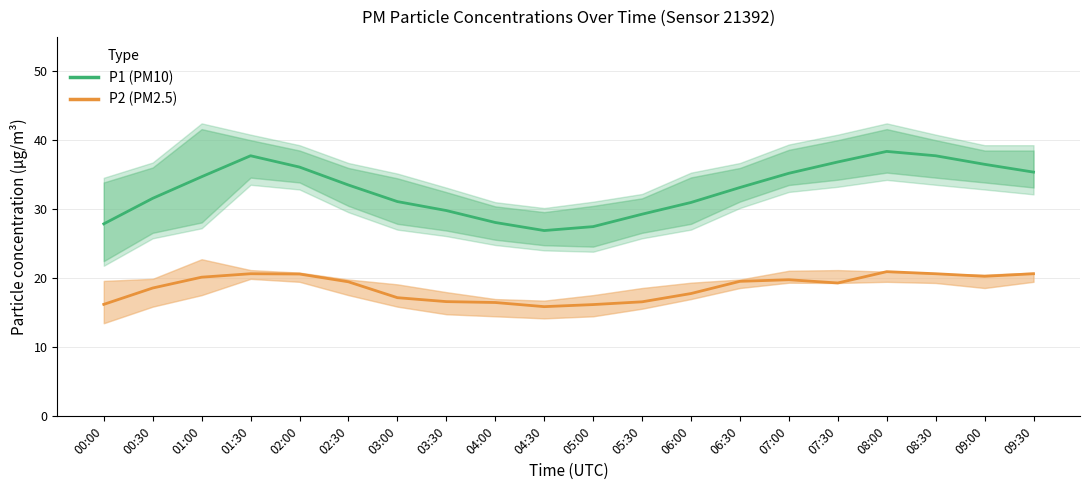

True or false: P2 (PM2.5) has a value of 20.3 at 09:00.

True